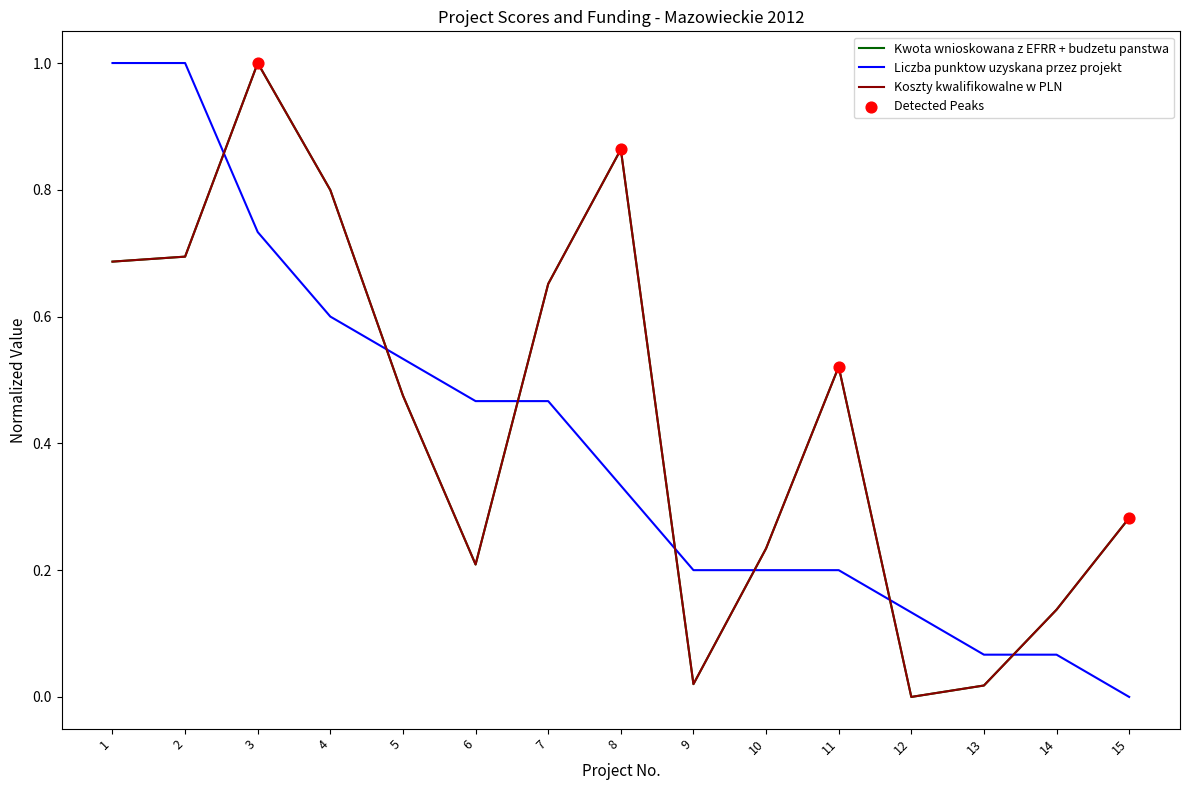

Between 2 and 6, which series saw the biggest shift?

Liczba punktow uzyskana przez projekt